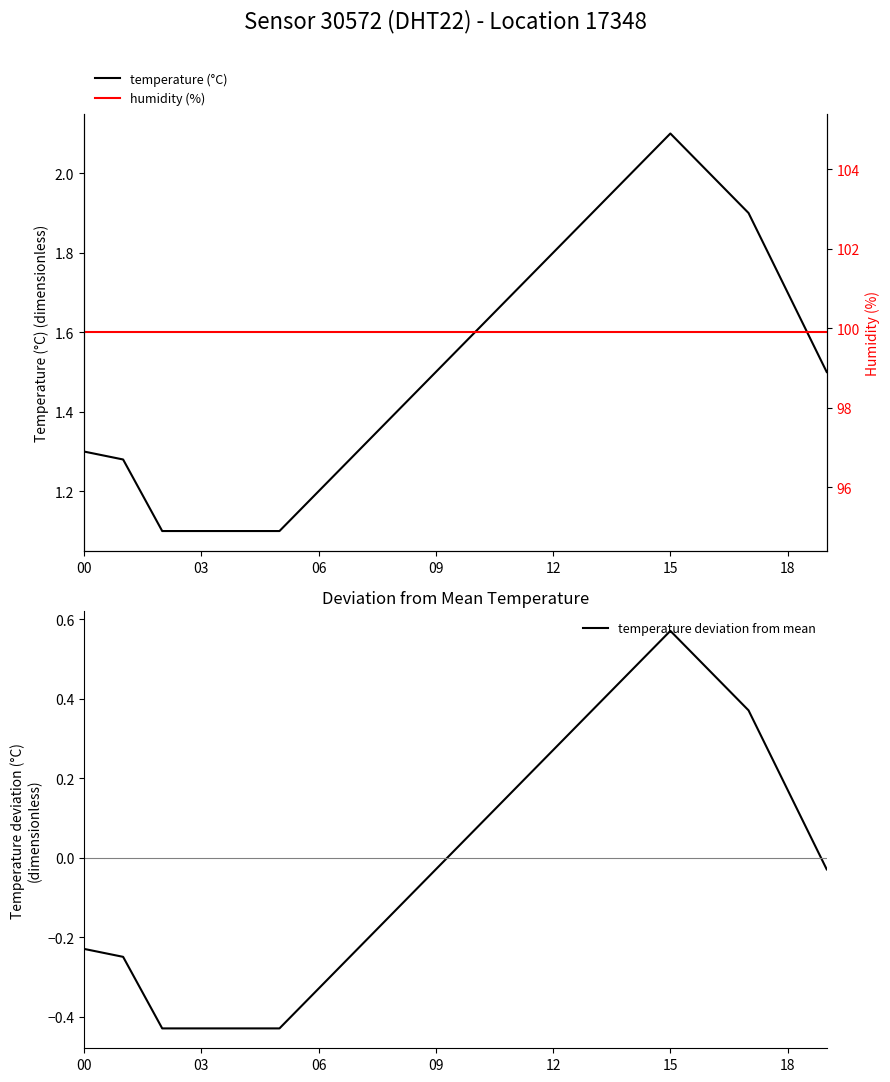

At which category is the sum across all series the highest?

15